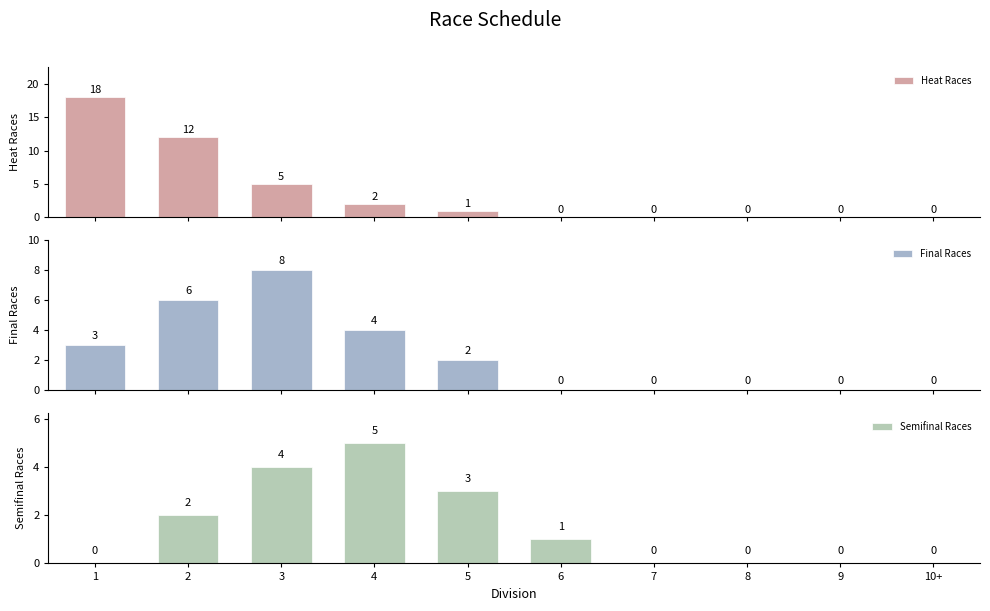

What is the sum of all Final Races values?

23